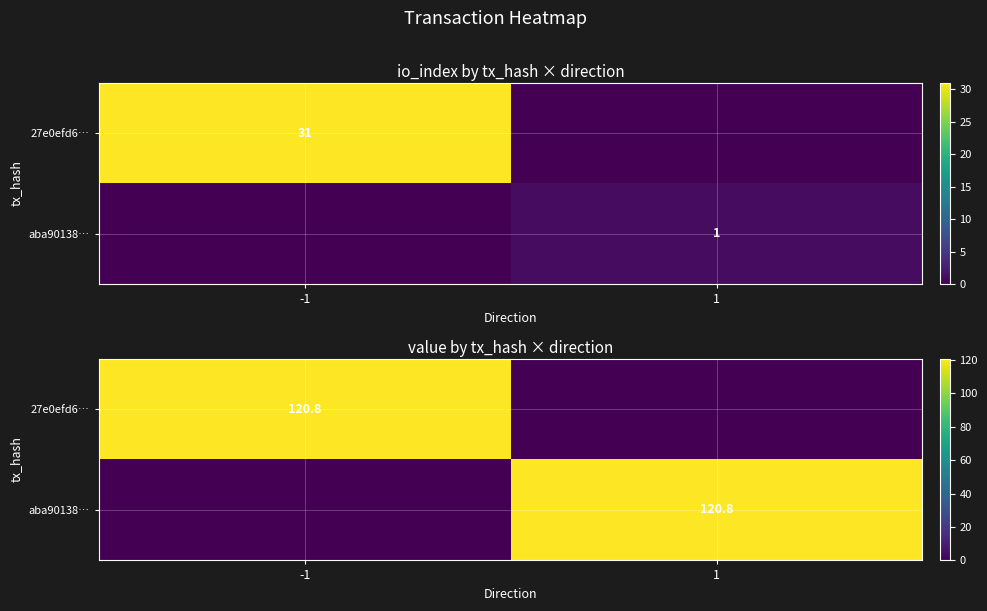

The value of aba90138… at -1 is -53.9. True or false?

False